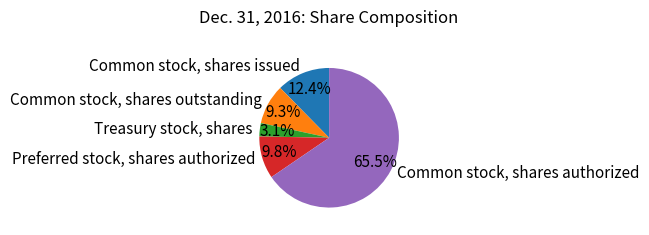

Is it true that Treasury stock, shares is 3% of the pie?

True